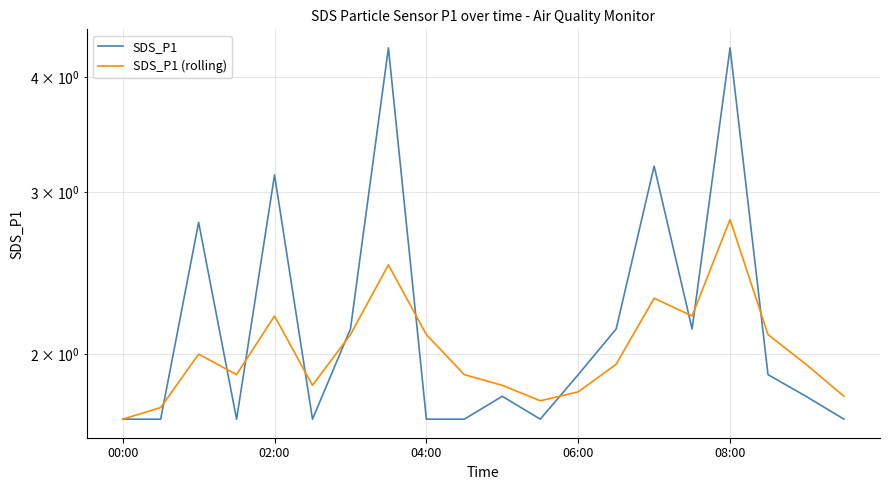

Which series changed the most between 06:00 and 5?

SDS_P1 (rolling)